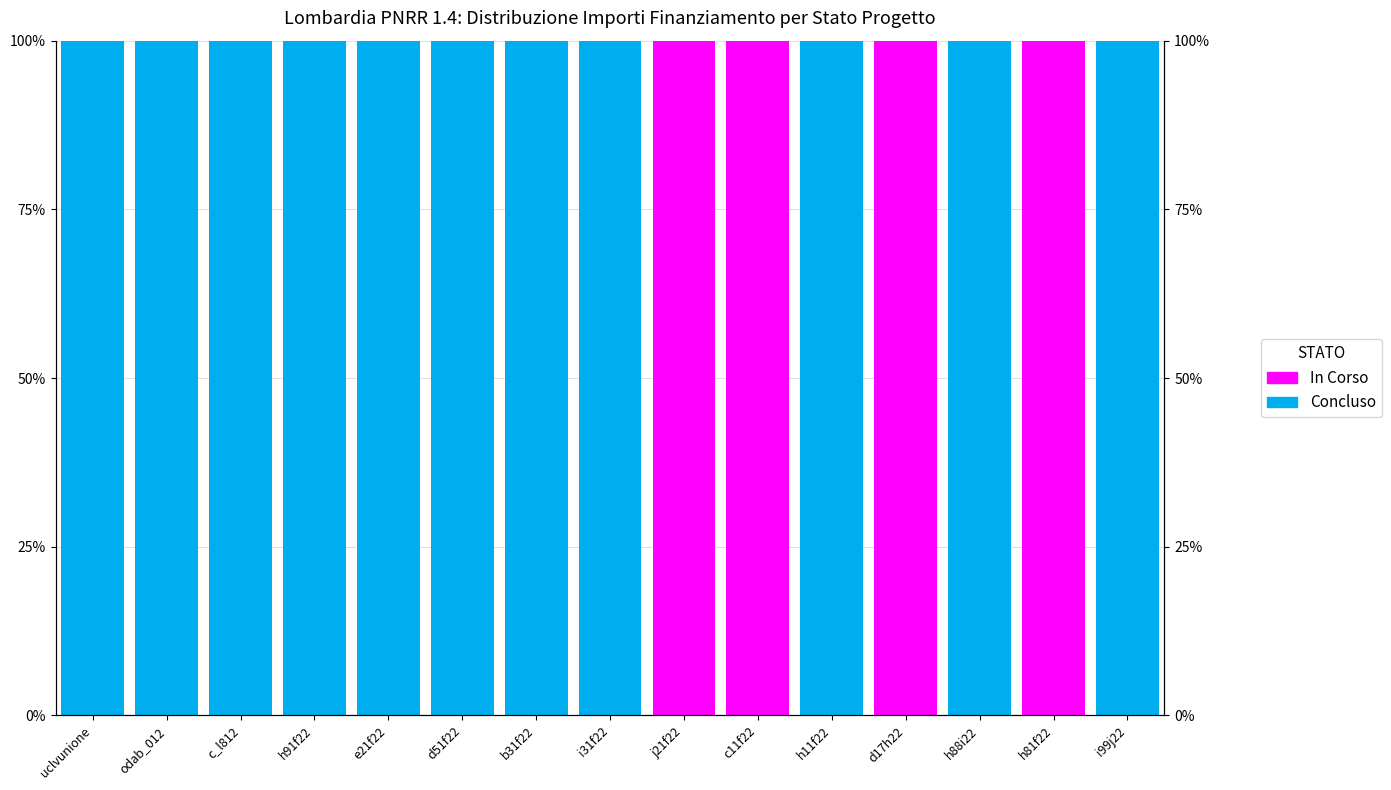

Reading left to right, transcribe all the data shown in this chart.

Concluso: 100	100	100	100	100	100	100	100	0	0	100	0	100	0	100
In Corso: 0	0	0	0	0	0	0	0	100	100	0	100	0	100	0